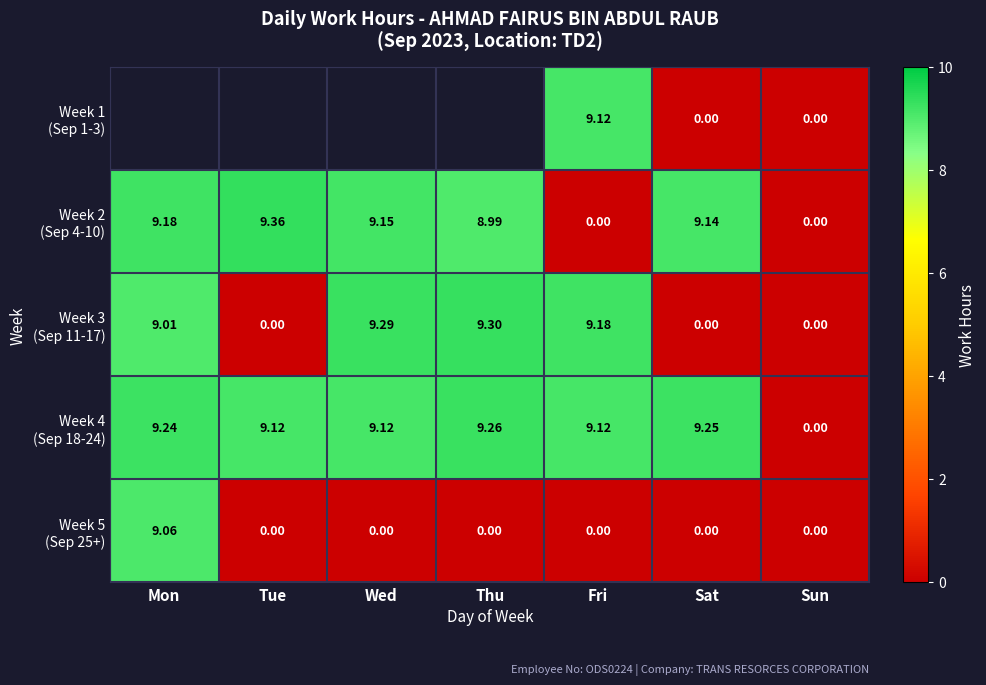

Is it true that Week 3 (Sep 11-17) equals 4.6 at Wed?

False